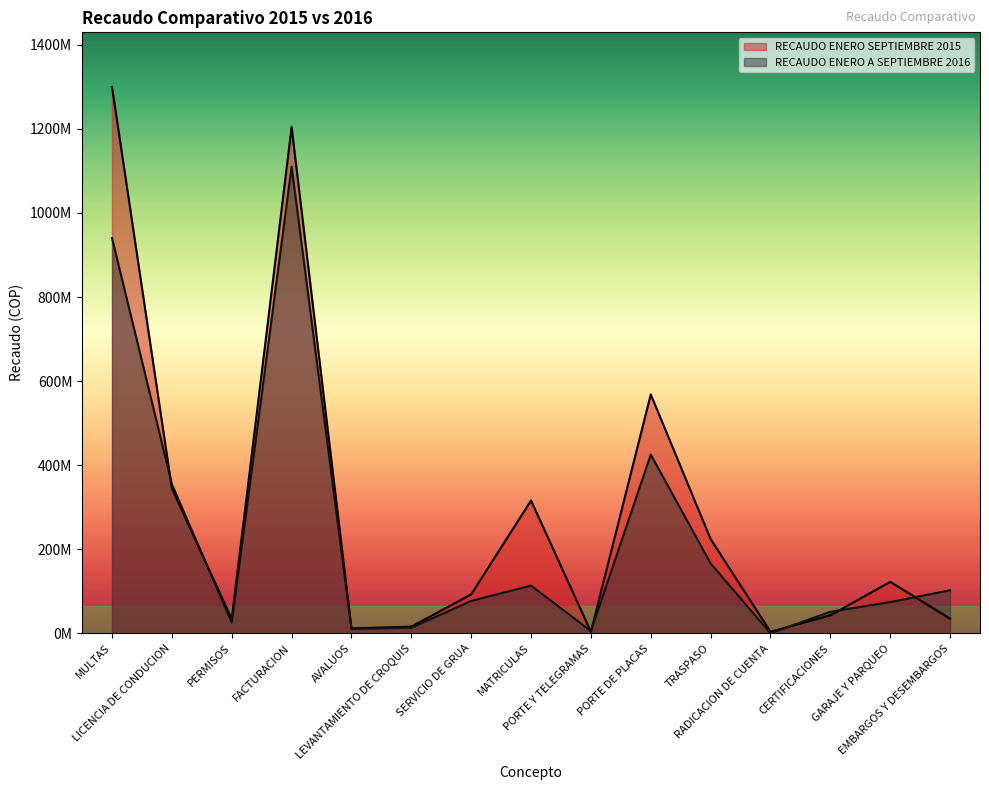

At PORTE Y TELEGRAMAS, list the series in order from largest to smallest.

RECAUDO ENERO A SEPTIEMBRE 2016, RECAUDO ENERO SEPTIEMBRE 2015